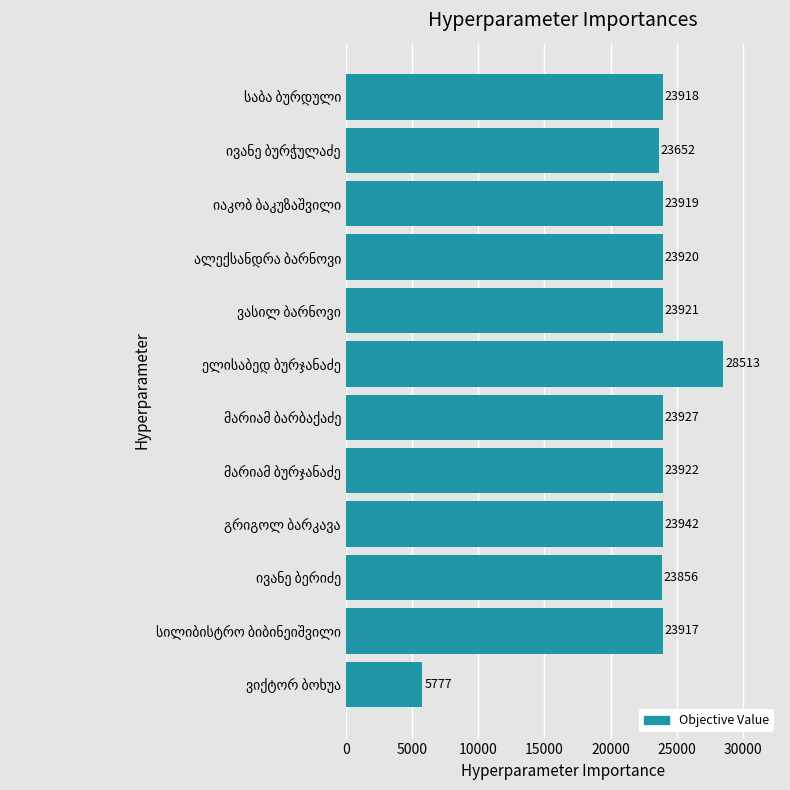

What is the maximum value shown in the chart?

28513